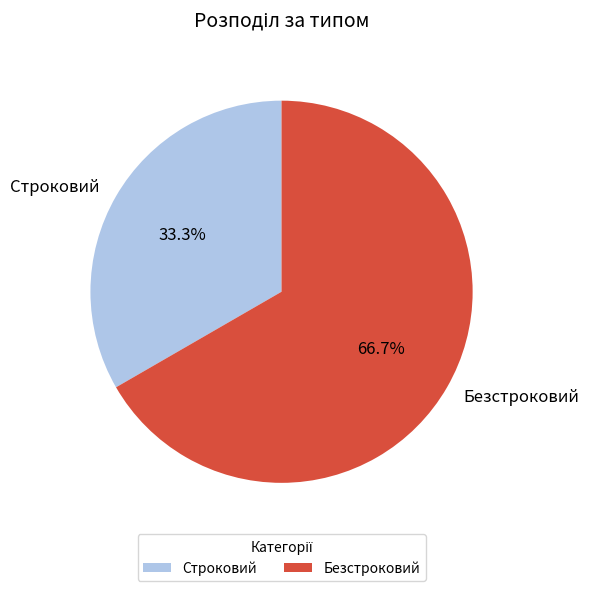

How many slices are in this pie chart?

2